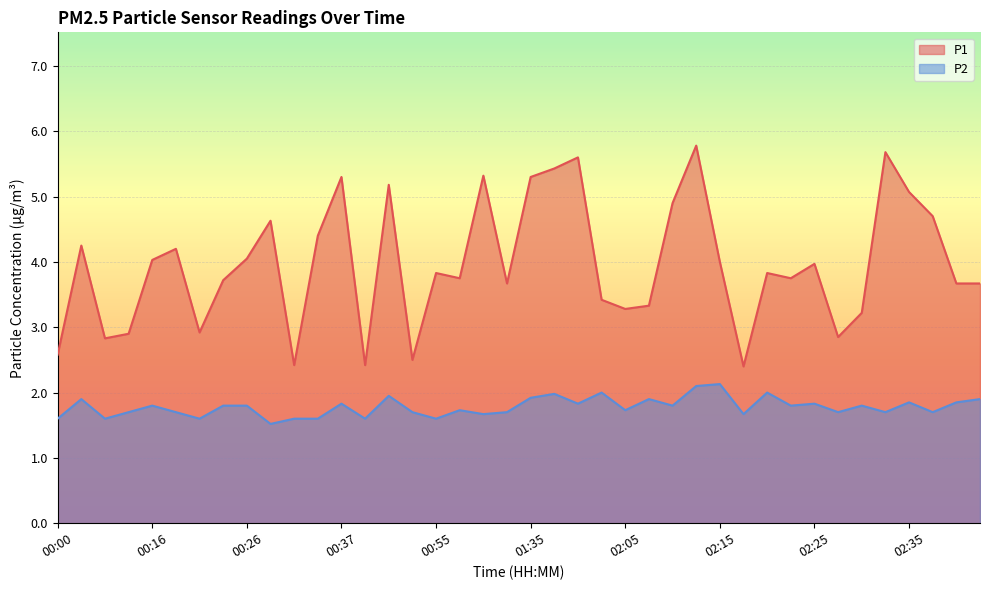

Is it true that P2 equals 1.8 at 00:16?

True